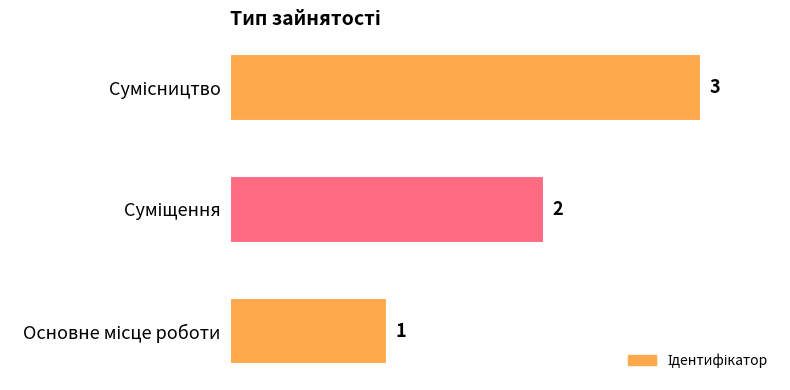

What is the sum of all values?

6